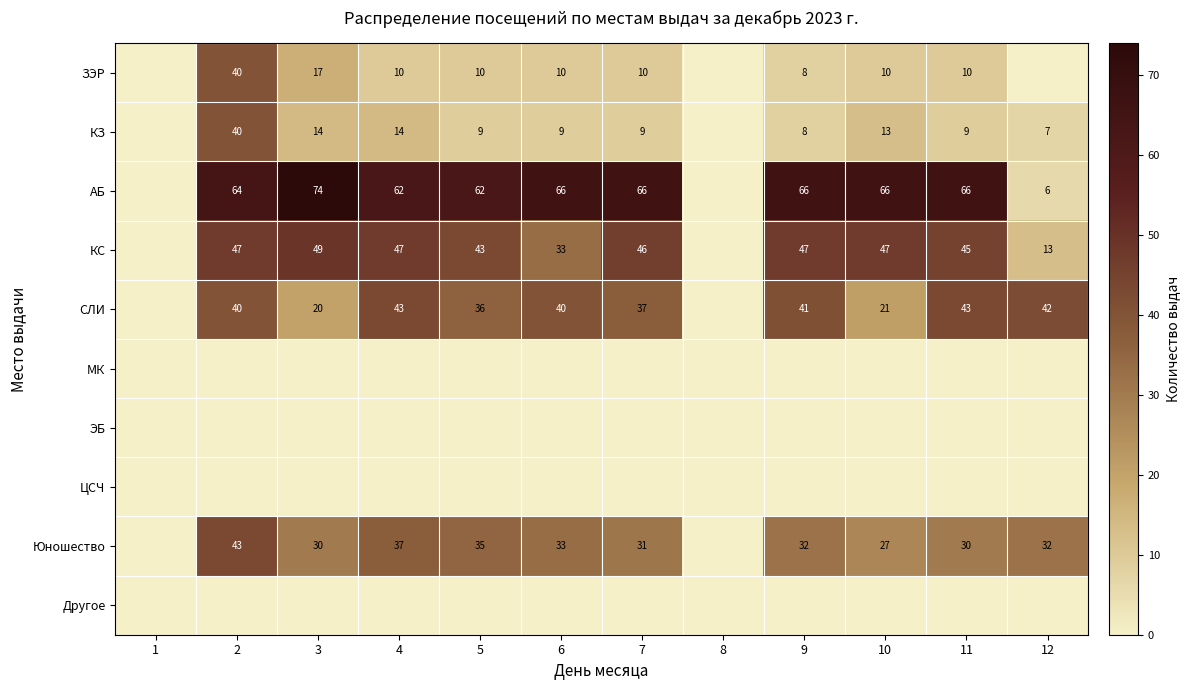

The value of ЗЭР at 10 is 3. True or false?

False